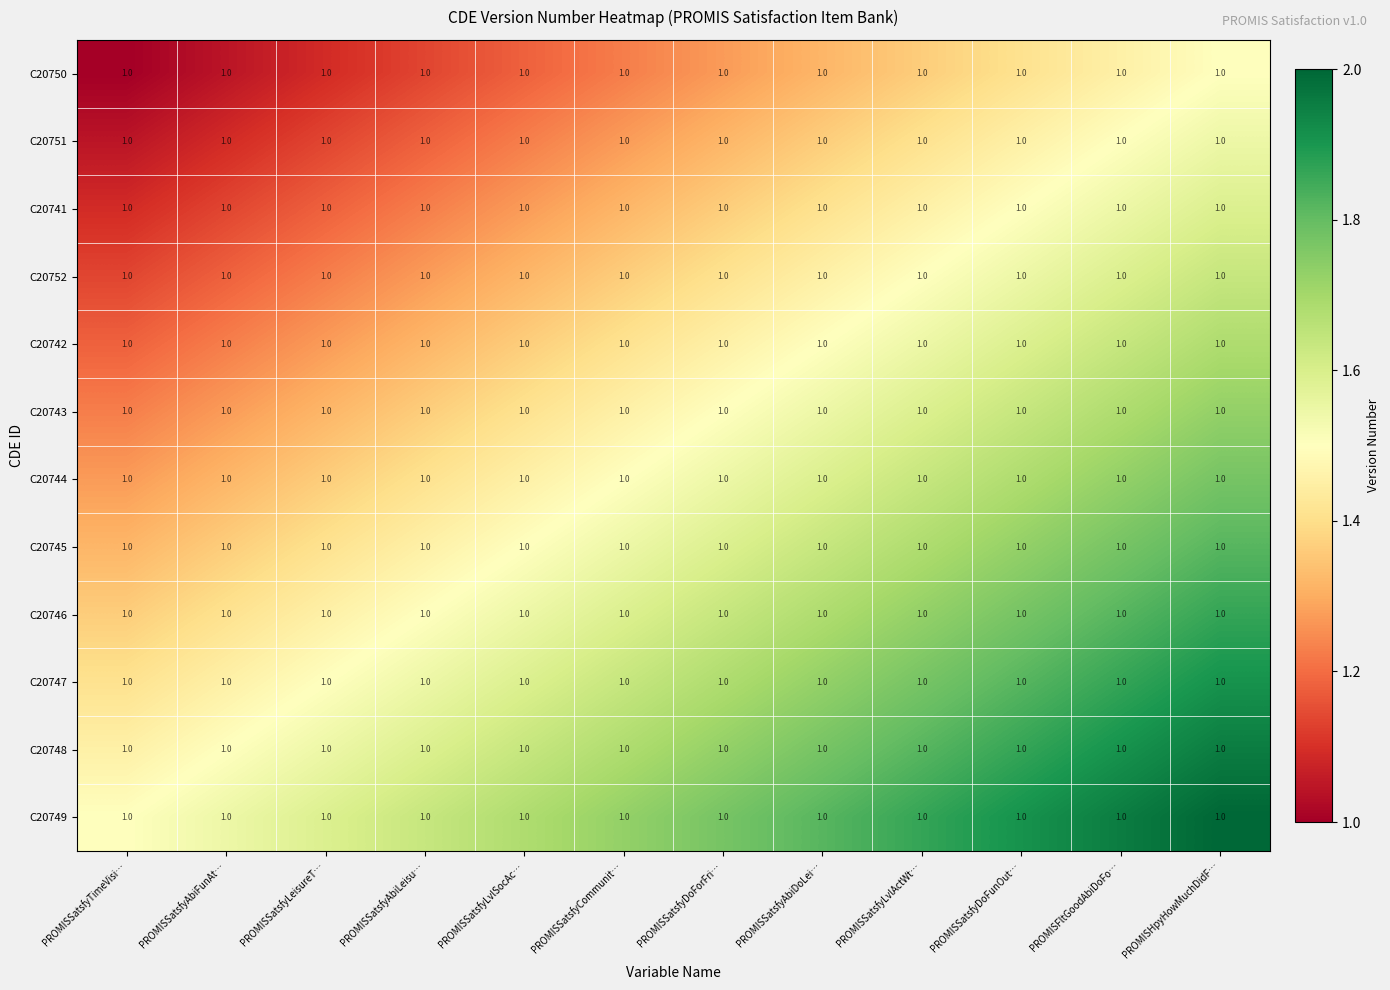

At how many categories does at least one series exceed 1?

12